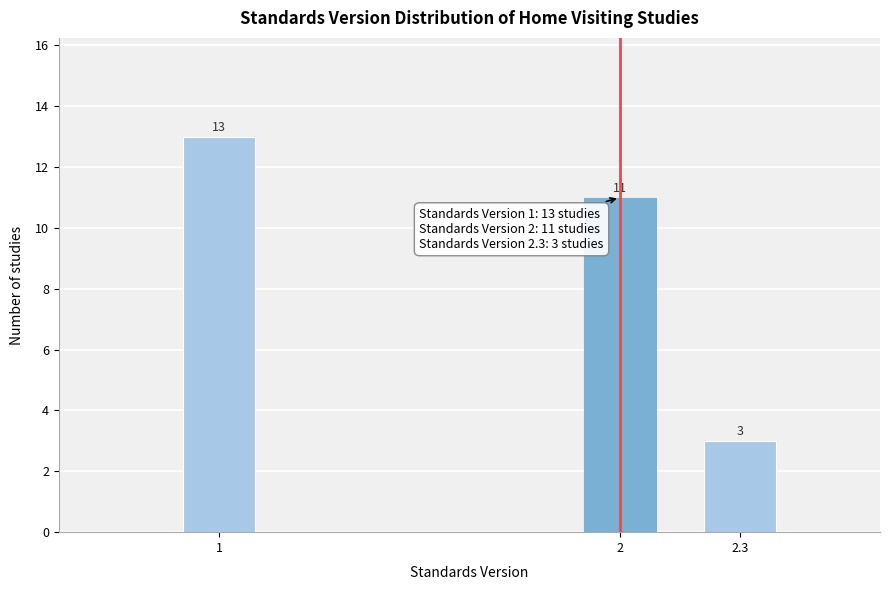

Reading left to right, list all the values displayed in this chart.

1=13	2=11	2.3=3